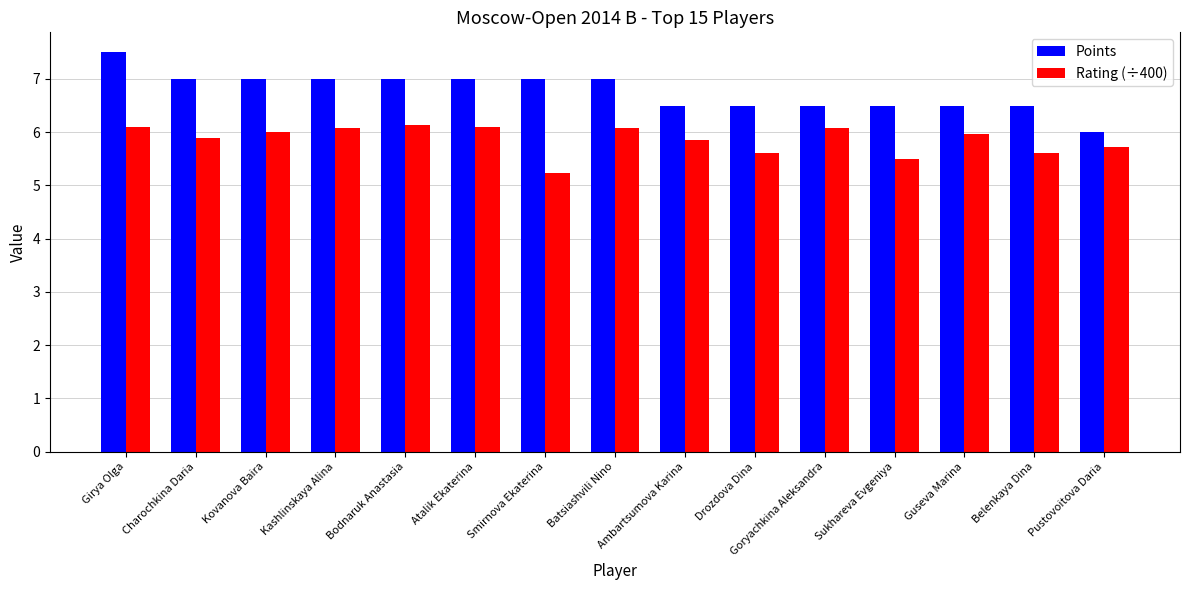

Which series has the widest spread of values?

Points